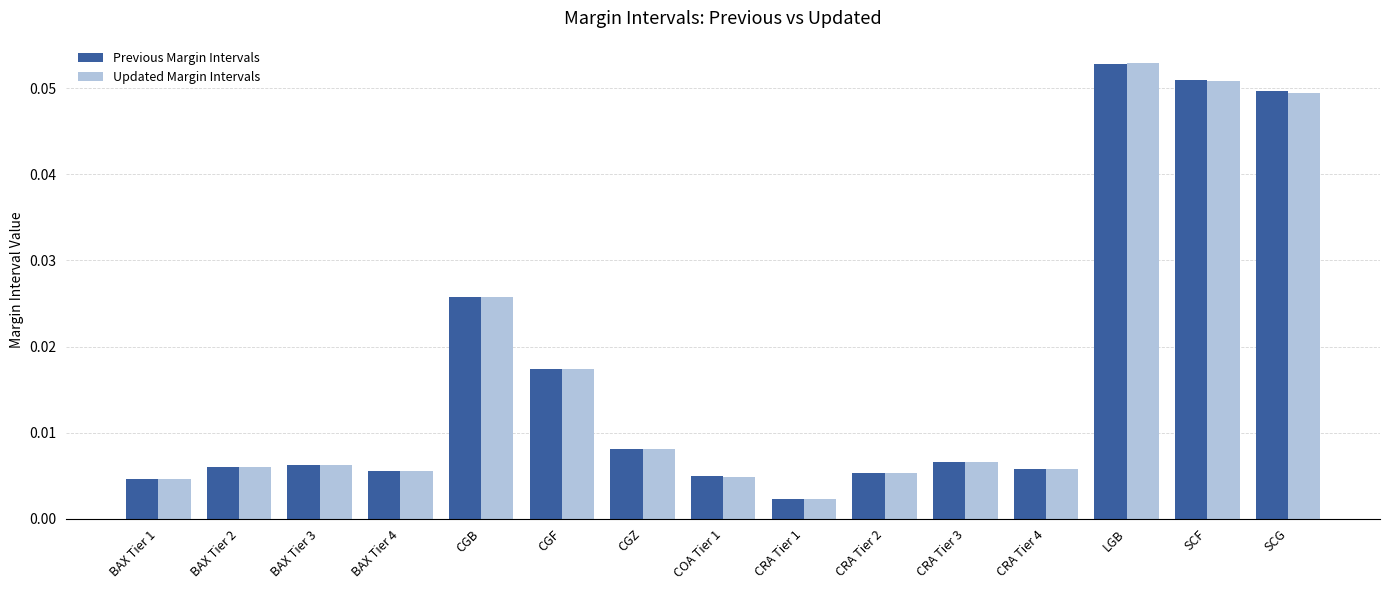

At which category is the sum across all series the highest?

LGB